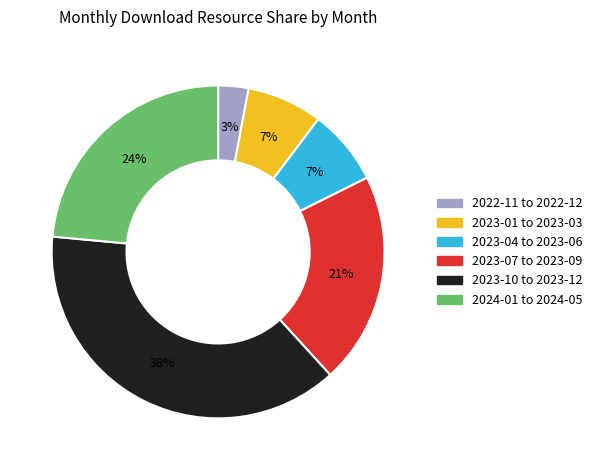

What is the largest slice in the pie chart?

2023-10 to 2023-12